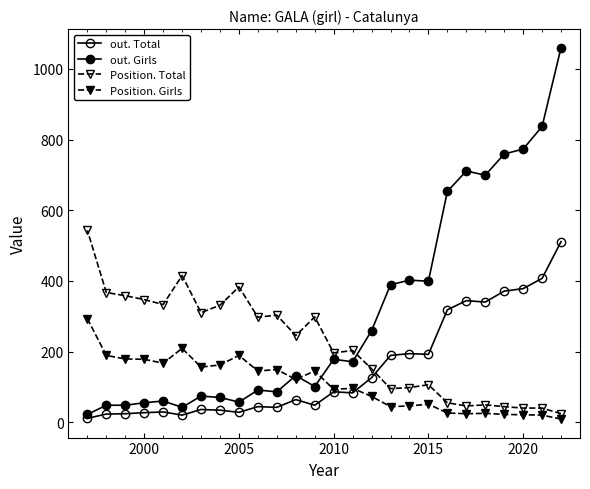

How many values in the Position. Total series are below 245?

13